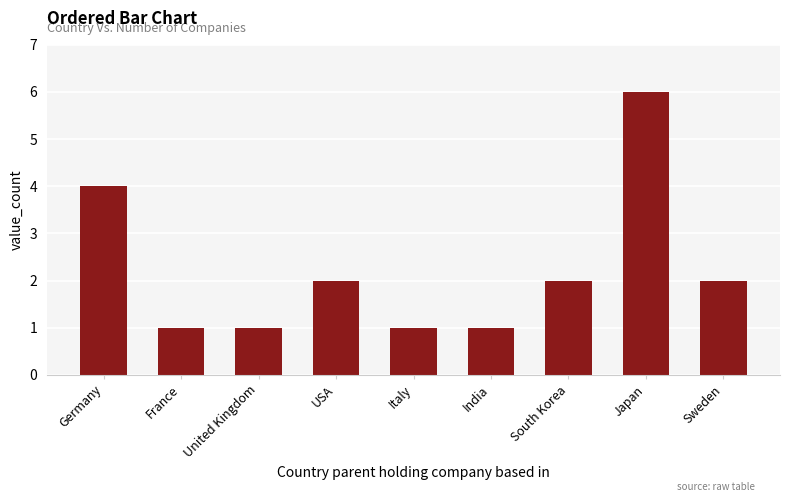

The chart shows a value of 6 at Japan. True or false?

True